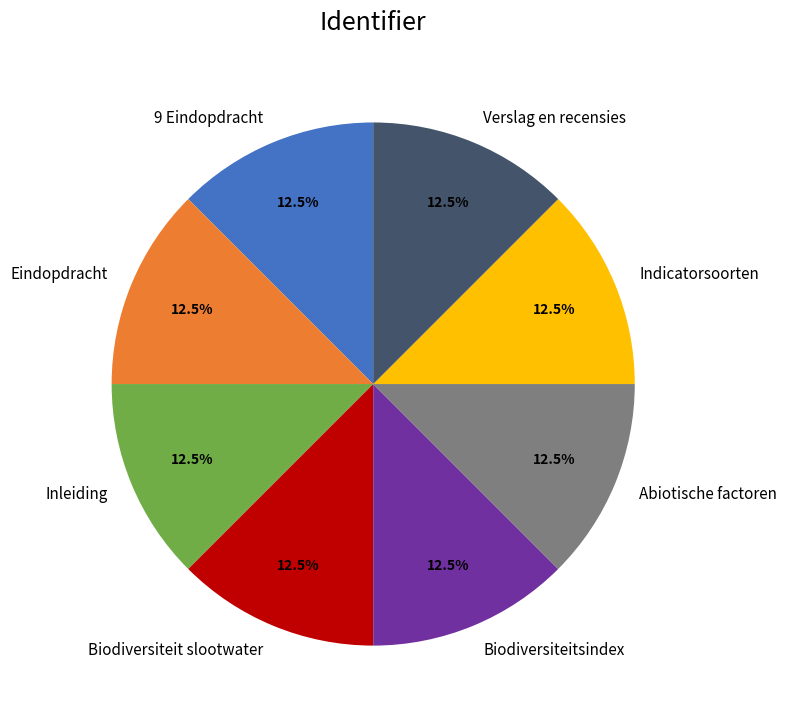

How much of the chart is everything except Biodiversiteit slootwater?

87.5%